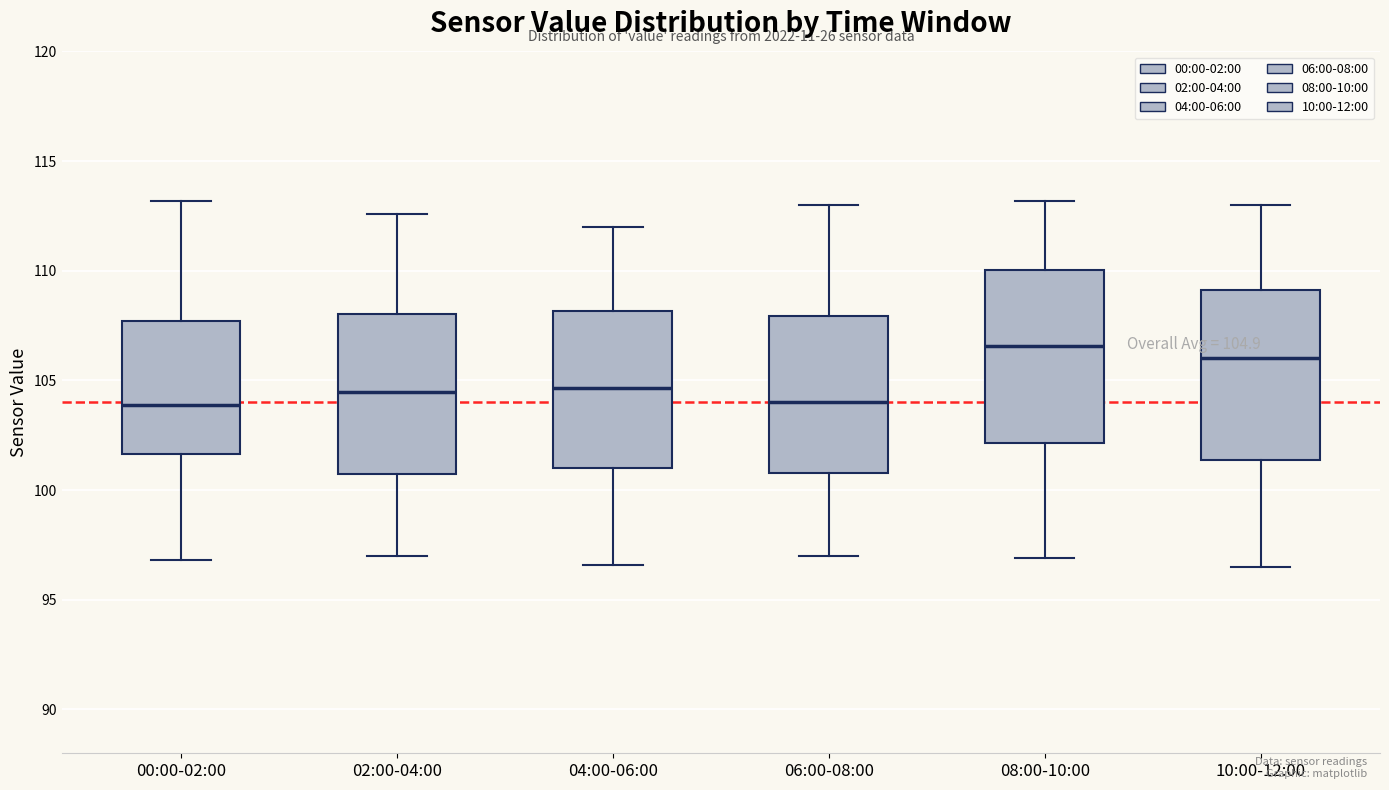

Which box has the highest median line?

08:00-10:00